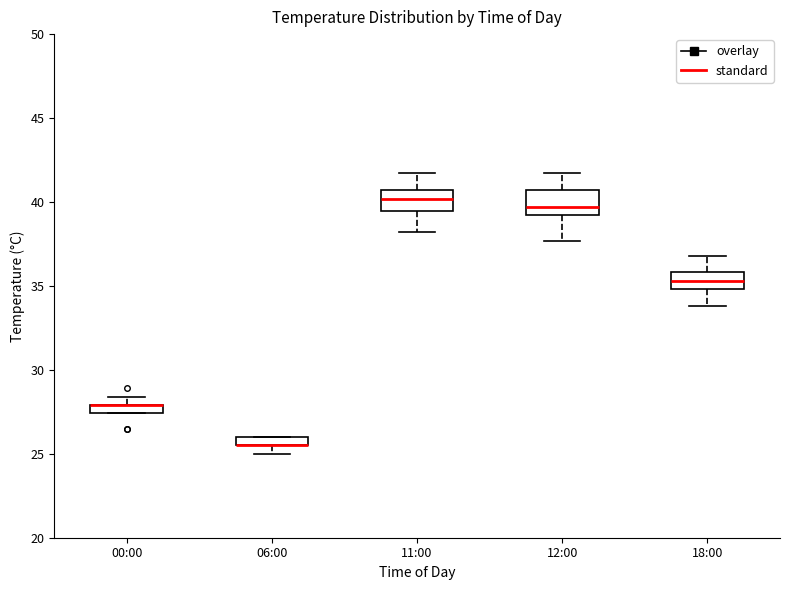

Where is the upper edge of the box for 00:00 on the y-axis? The values are not printed on the chart, so give them approximately, as read against the axis.

28.0